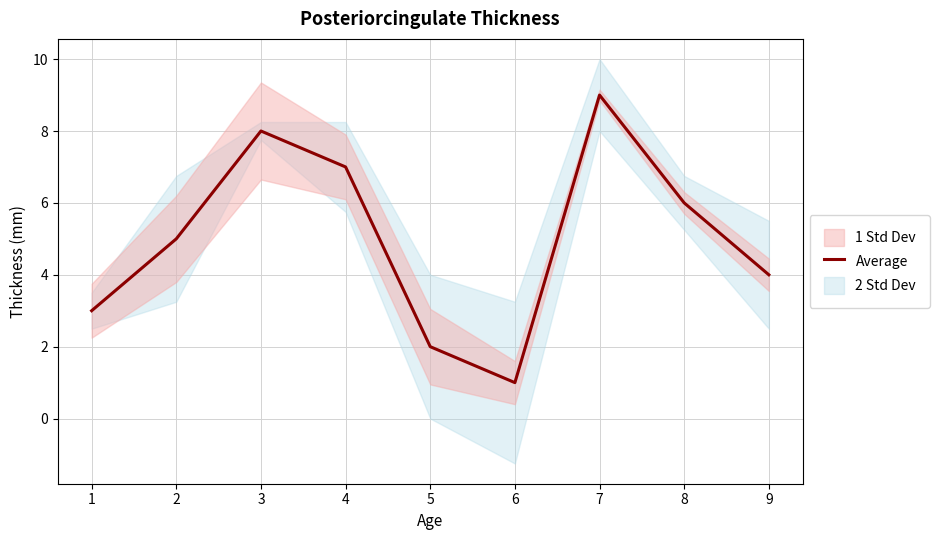

The Average series shows 7 at 4. True or false?

True